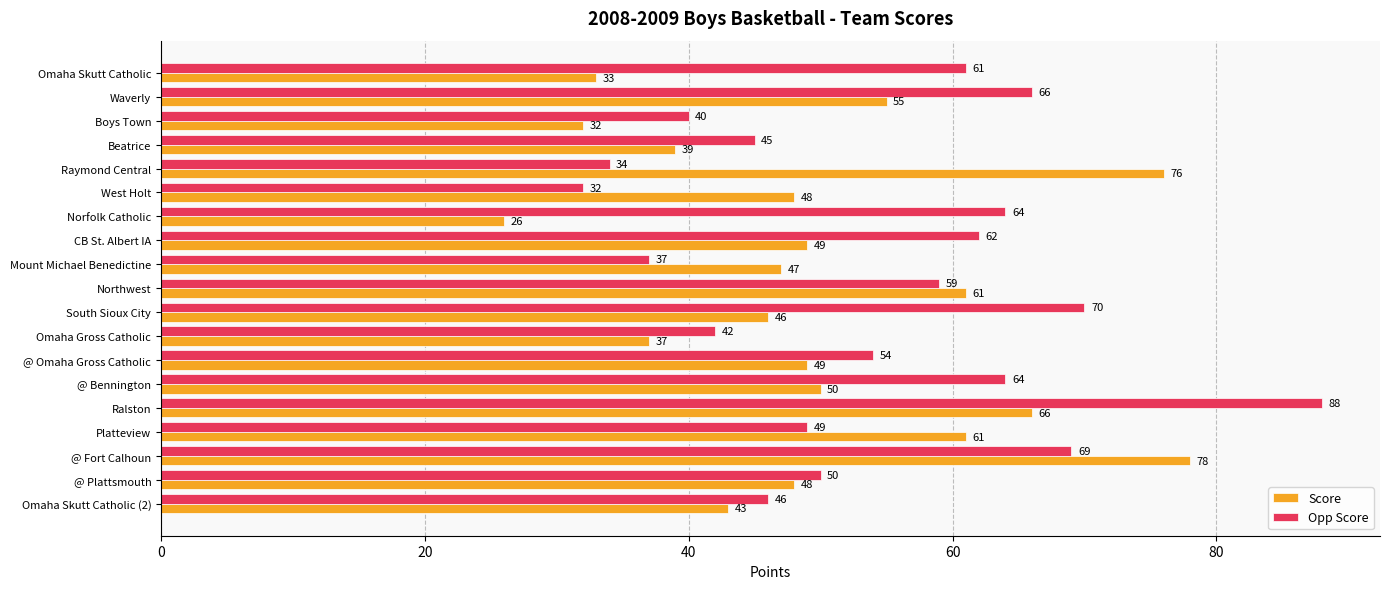

At which category is the sum across all series the highest?

Ralston